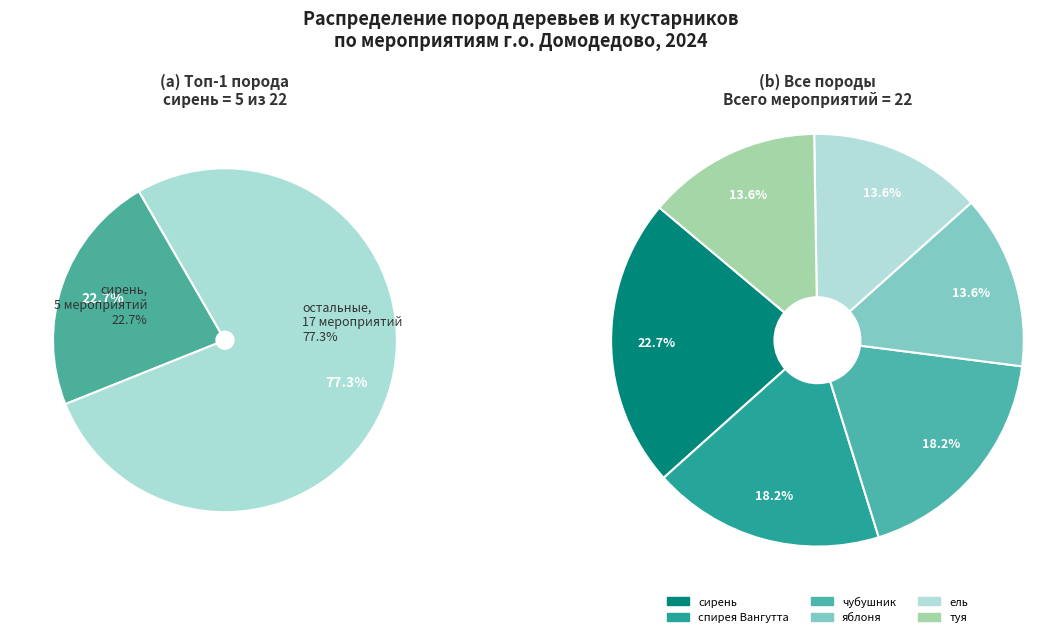

What percentage is the спирея Вангутта slice, to the nearest percent?

18%